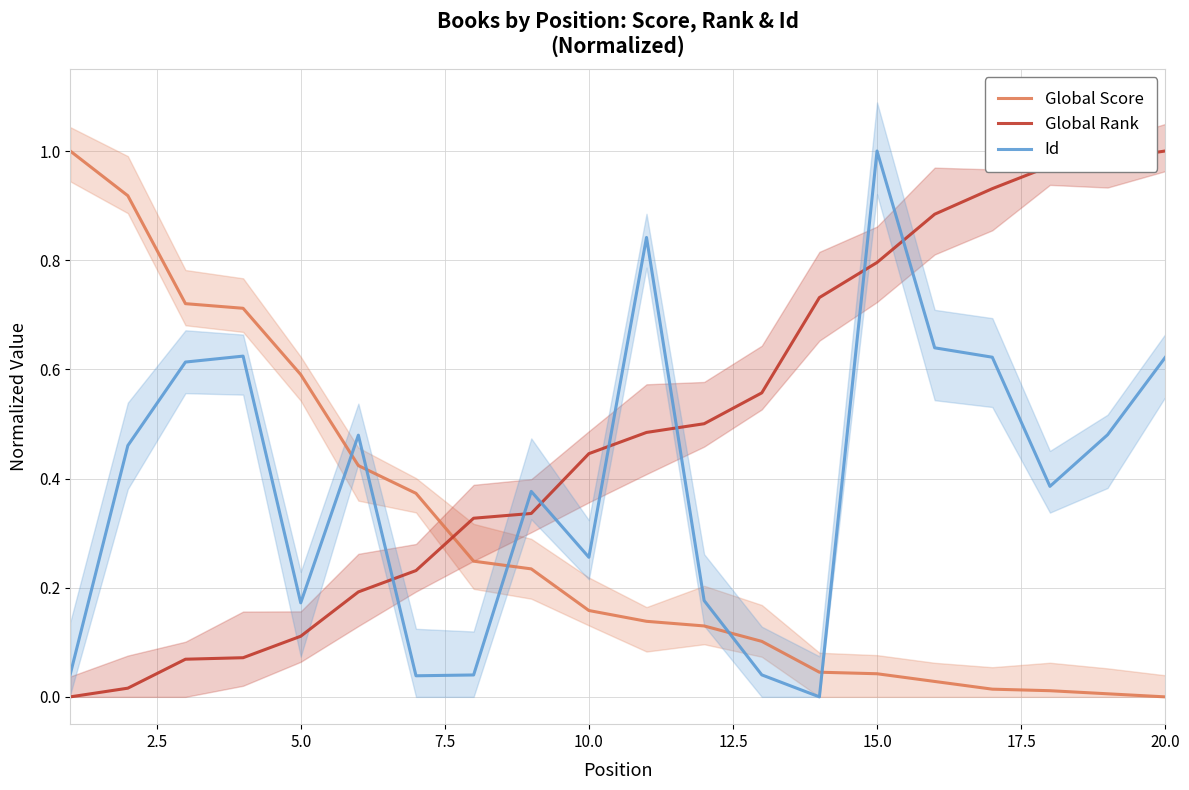

Which series ends up on top after the final intersection of Global Rank and Global Score?

Global Rank